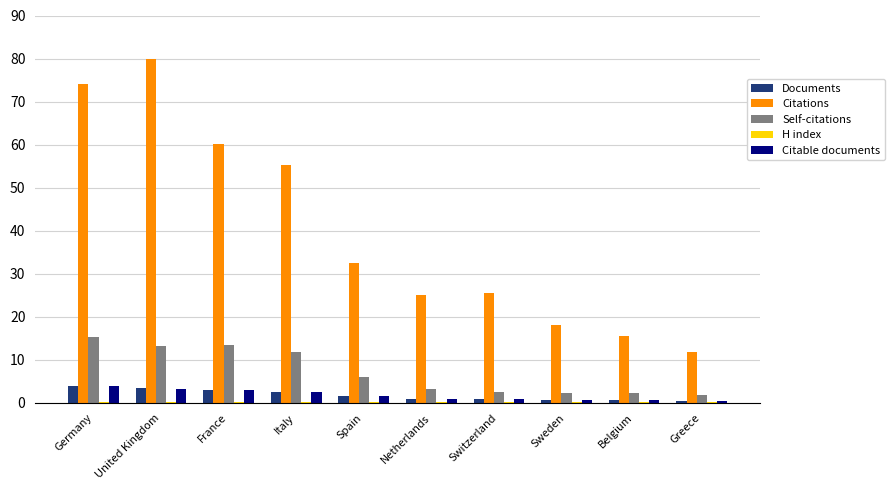

Is it true that Citable documents equals 3.0 at France?

True